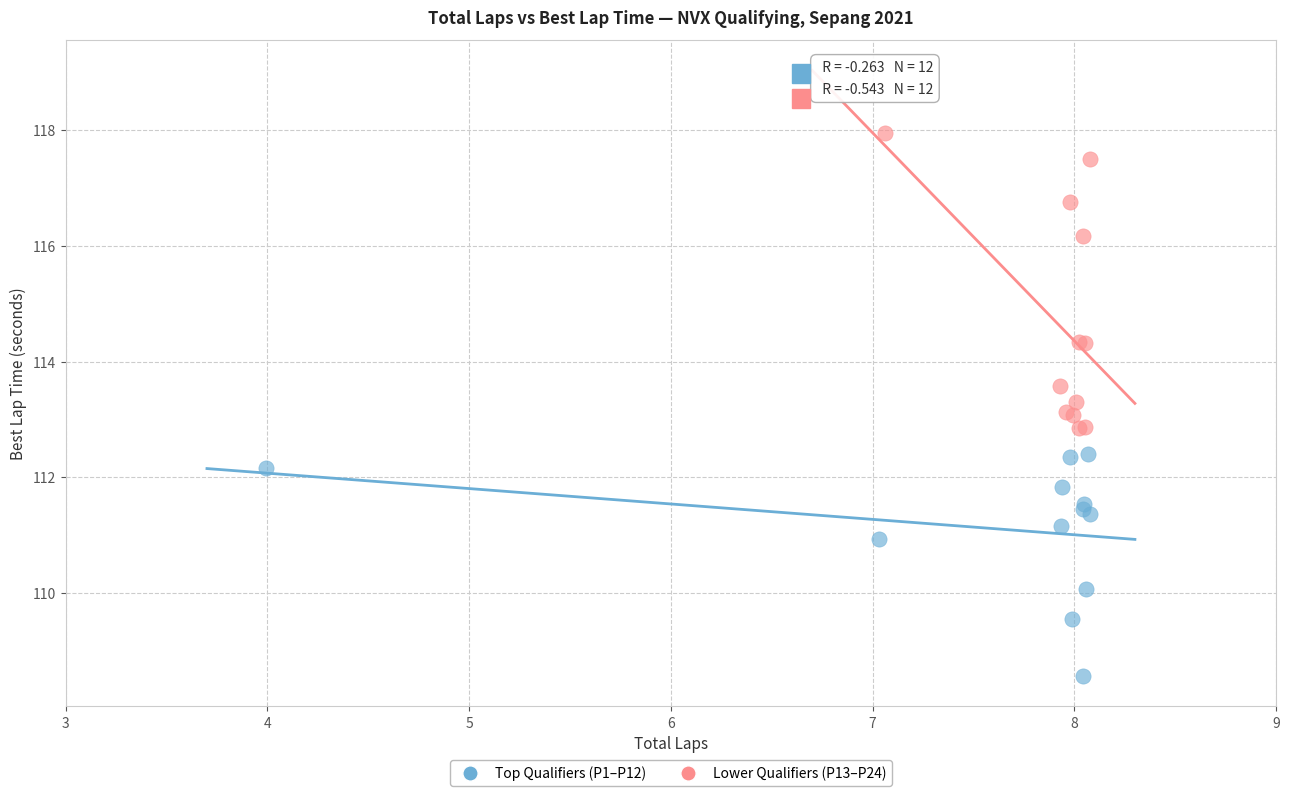

Which series has the widest spread of Y values?

Lower Qualifiers (P13–P24)